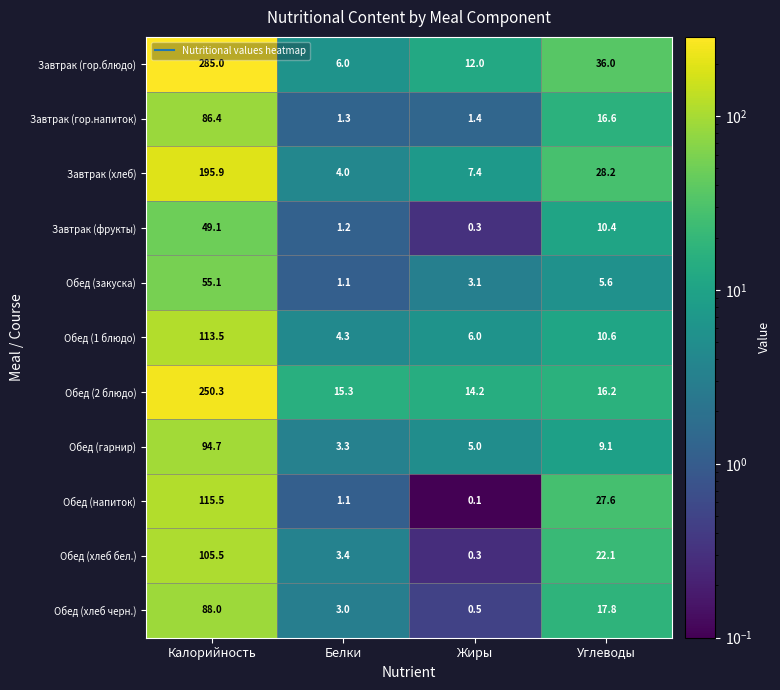

What value does the Завтрак (фрукты) series have at Жиры?

0.3